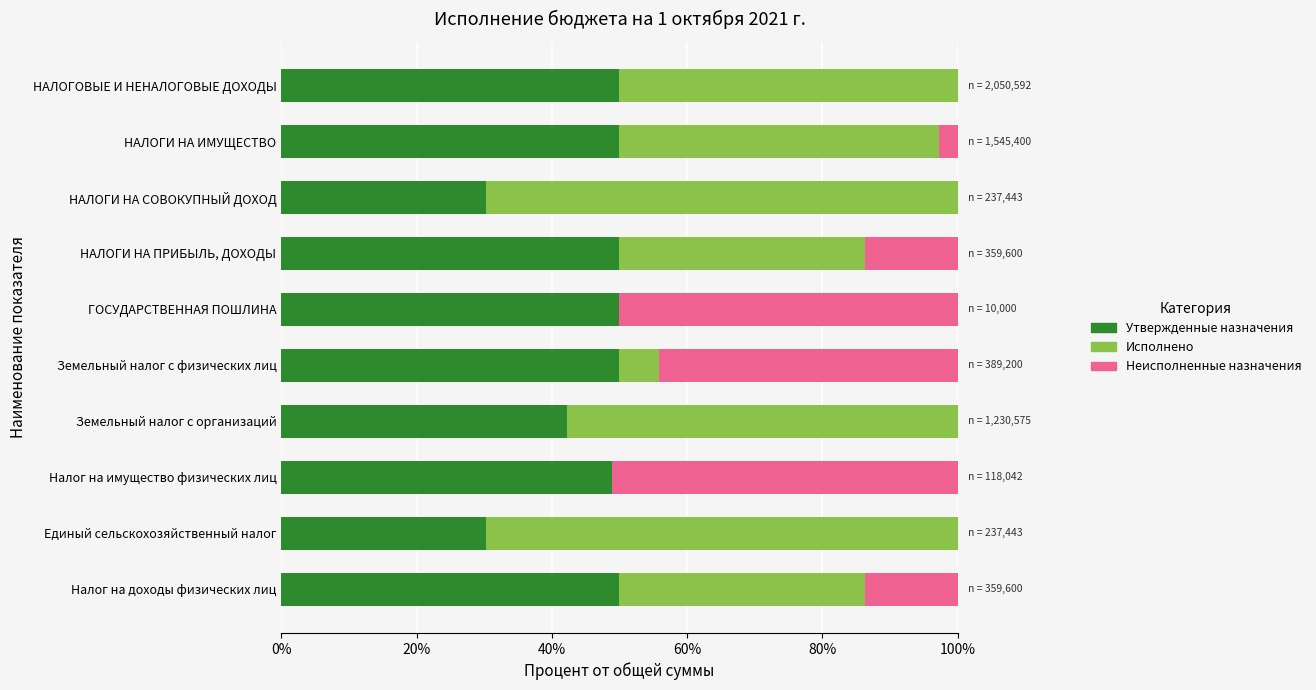

The value of Утвержденные назначения at НАЛОГИ НА ИМУЩЕСТВО is 50.0. True or false?

True